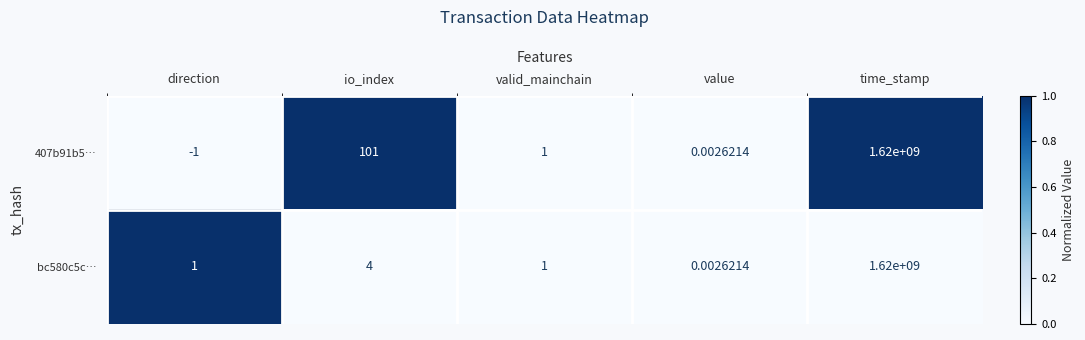

At which category is the sum across all series the highest?

time_stamp